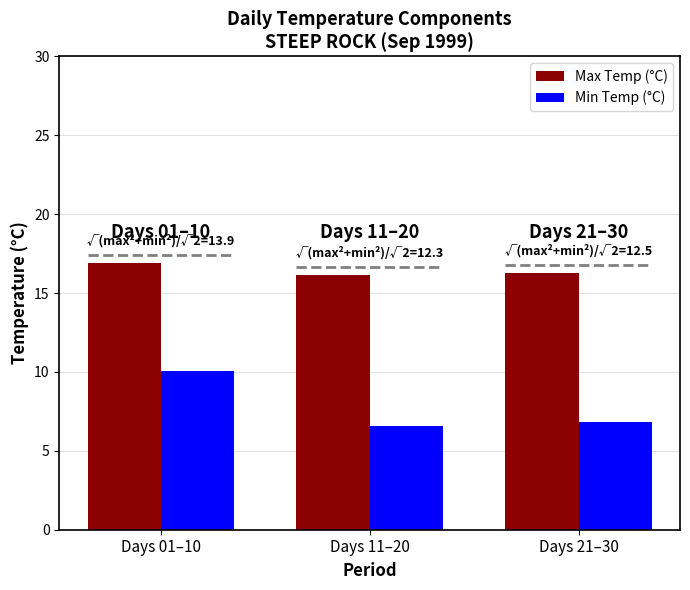

Which series has the largest total across all categories?

Max Temp (°C)